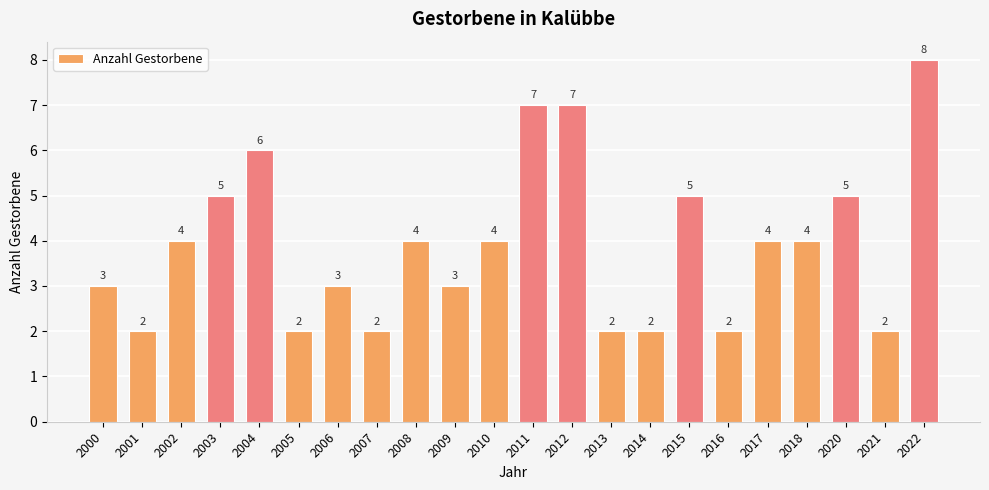

What value does the data have at 2000?

3